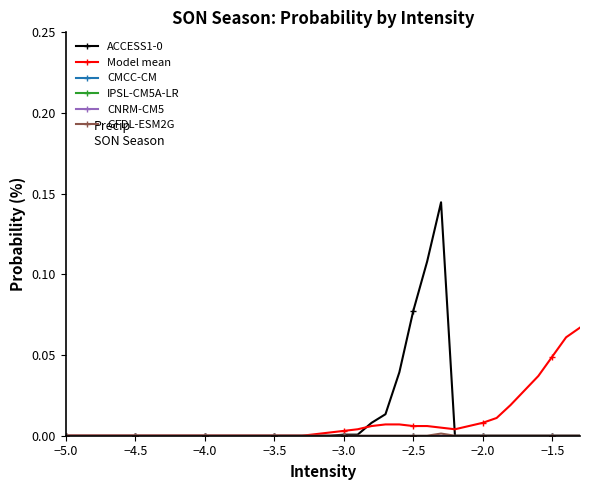

Does the chart display data point markers on the line(s)?

Yes